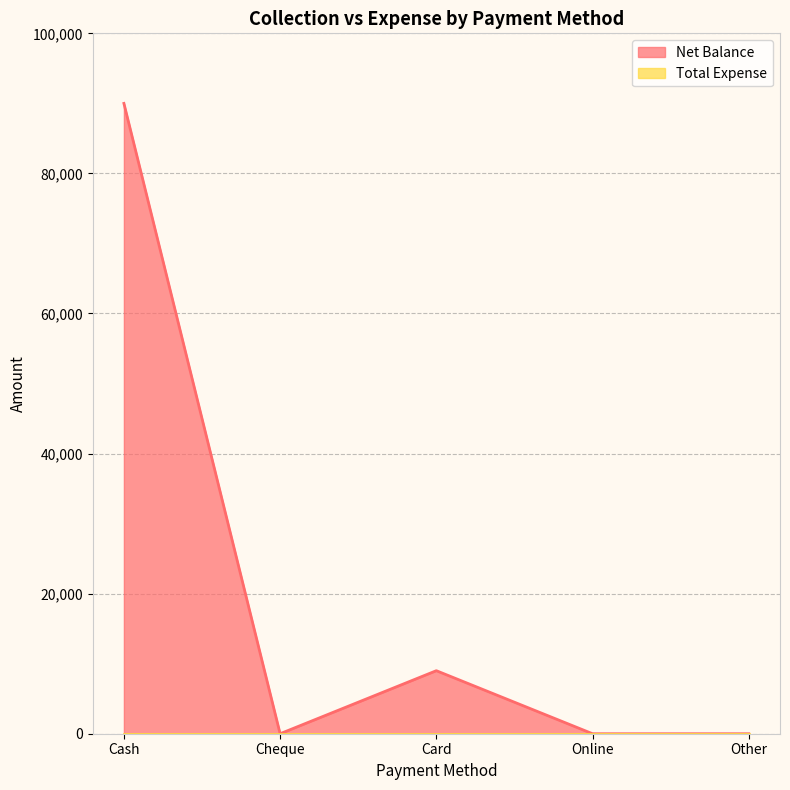

True or false: there are more than 2 points higher than both neighbors.

False